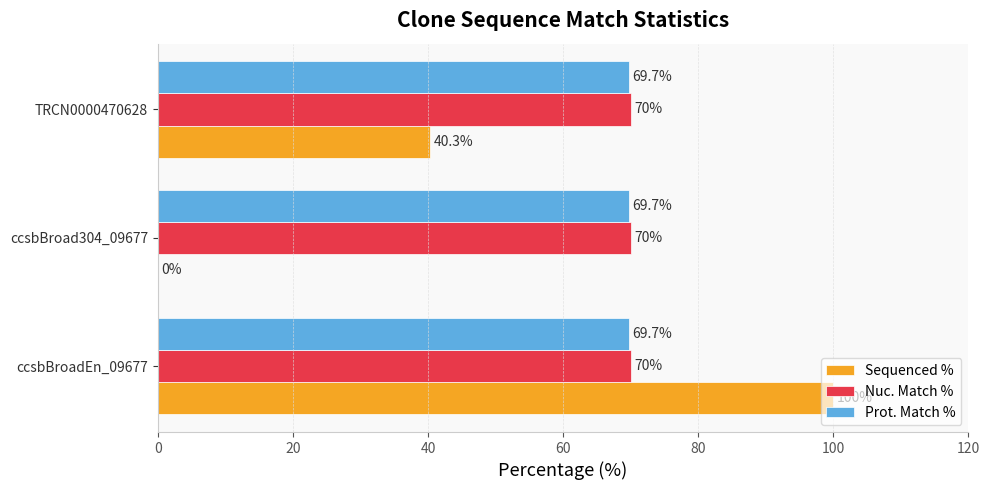

The Nuc. Match % series shows 31.3 at TRCN0000470628. True or false?

False